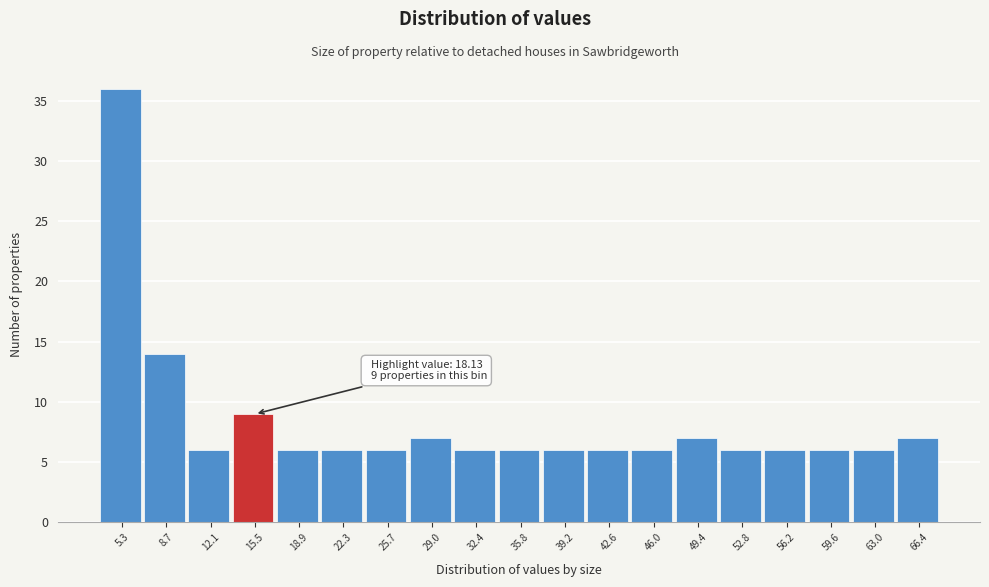

Reading left to right, transcribe all the data shown in this chart.

5.3=36	8.7=14	12.1=6	15.5=9	18.9=6	22.3=6	25.7=6	29.0=7	32.4=6	35.8=6	39.2=6	42.6=6	46.0=6	49.4=7	52.8=6	56.2=6	59.6=6	63.0=6	66.4=7